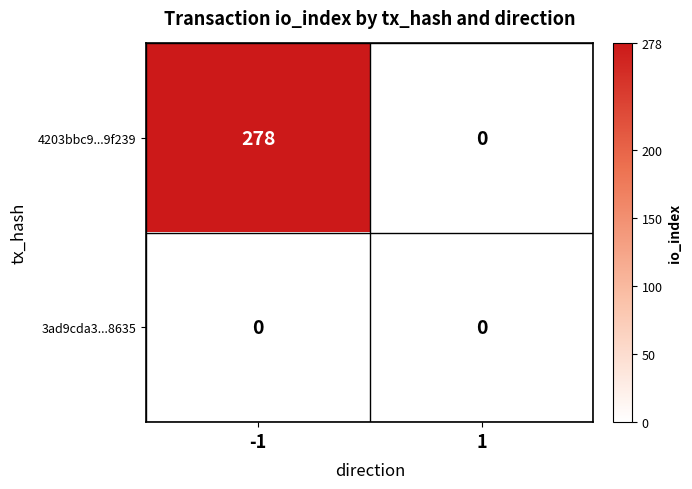

Reading left to right, what are all the values shown in this chart?

4203bbc9...9f239: -1=278	1=0
3ad9cda3...8635: -1=0	1=0